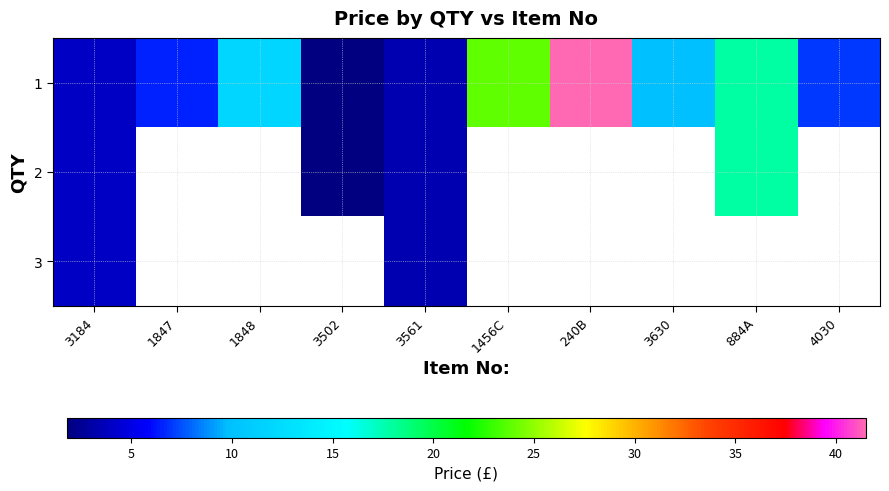

What is the maximum value shown in the chart?

41.5